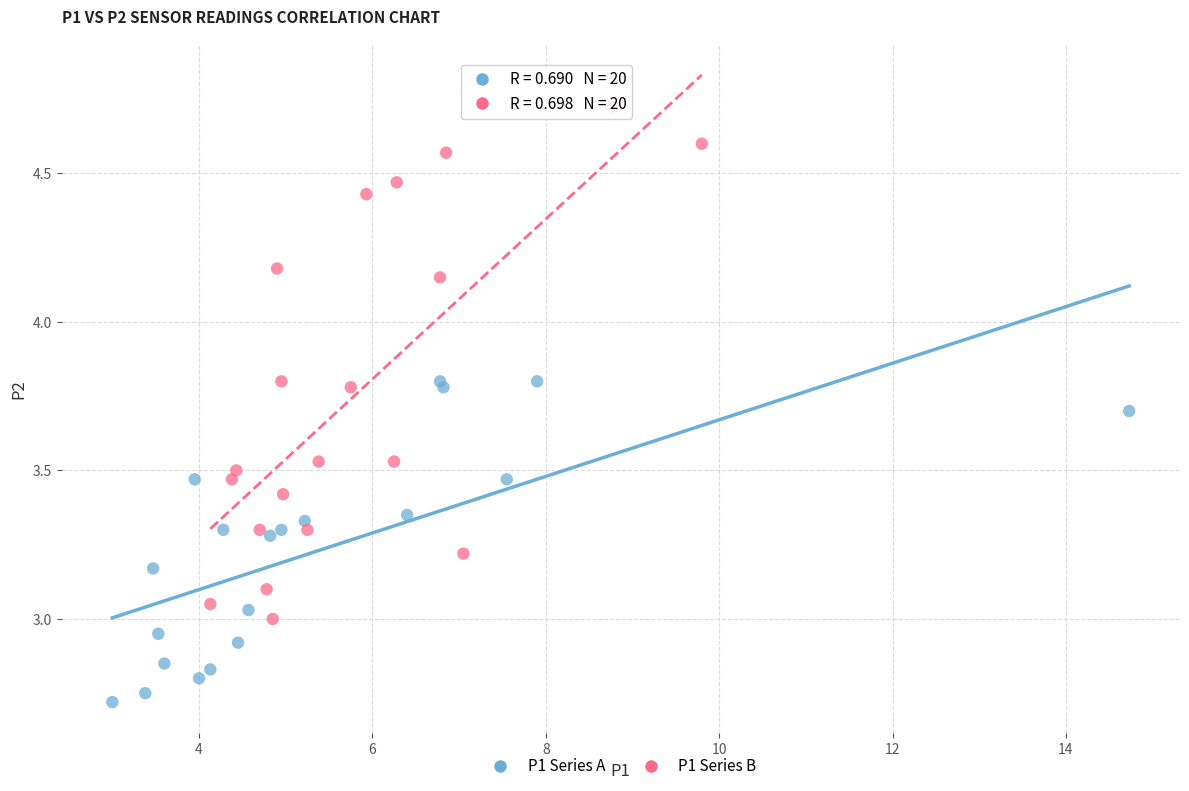

Which series has the largest Y range (max minus min)?

P1 Series B